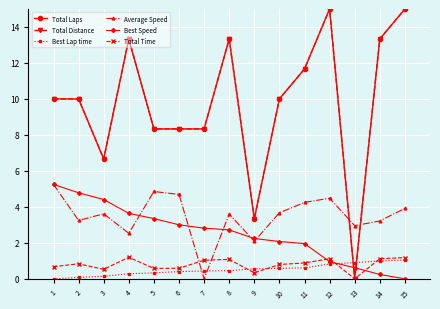

What is the value of the Total Time point at the 14th from the left?

1.1